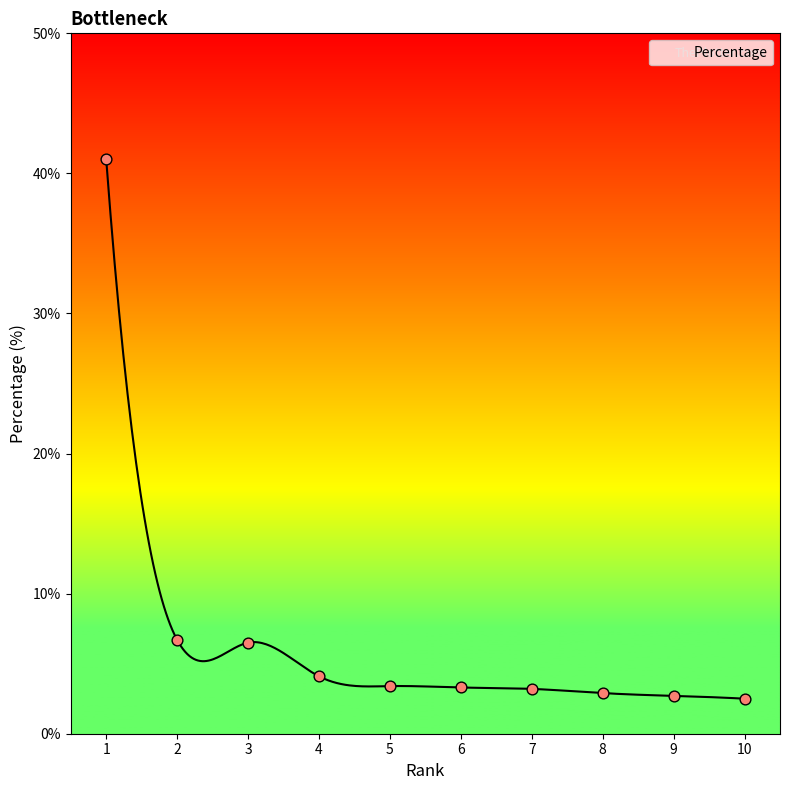

What is the ratio of the value at 3 to the value at 10?

2.6